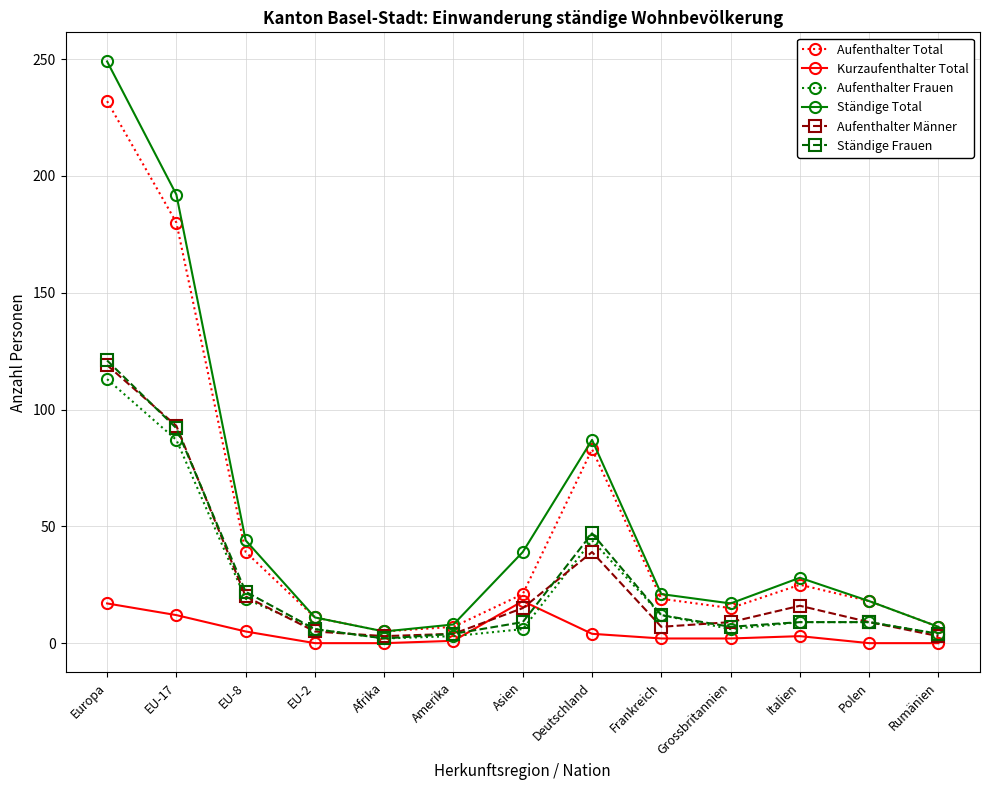

Is the value of Aufenthalter Männer at EU-2 greater than the value of Kurzaufenthalter Total at EU-17?

No